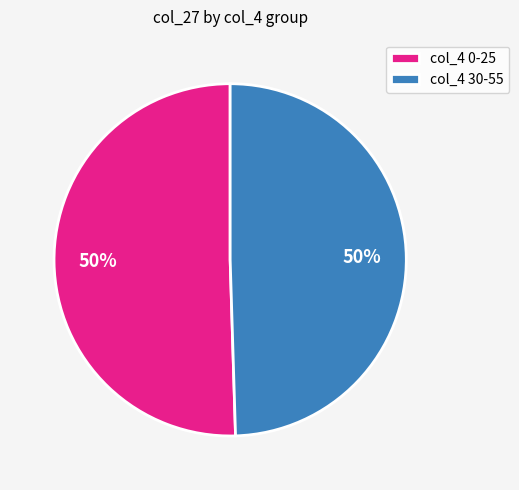

To the nearest percent, what is the combined percentage of col_4 30-55 and col_4 0-25?

100%